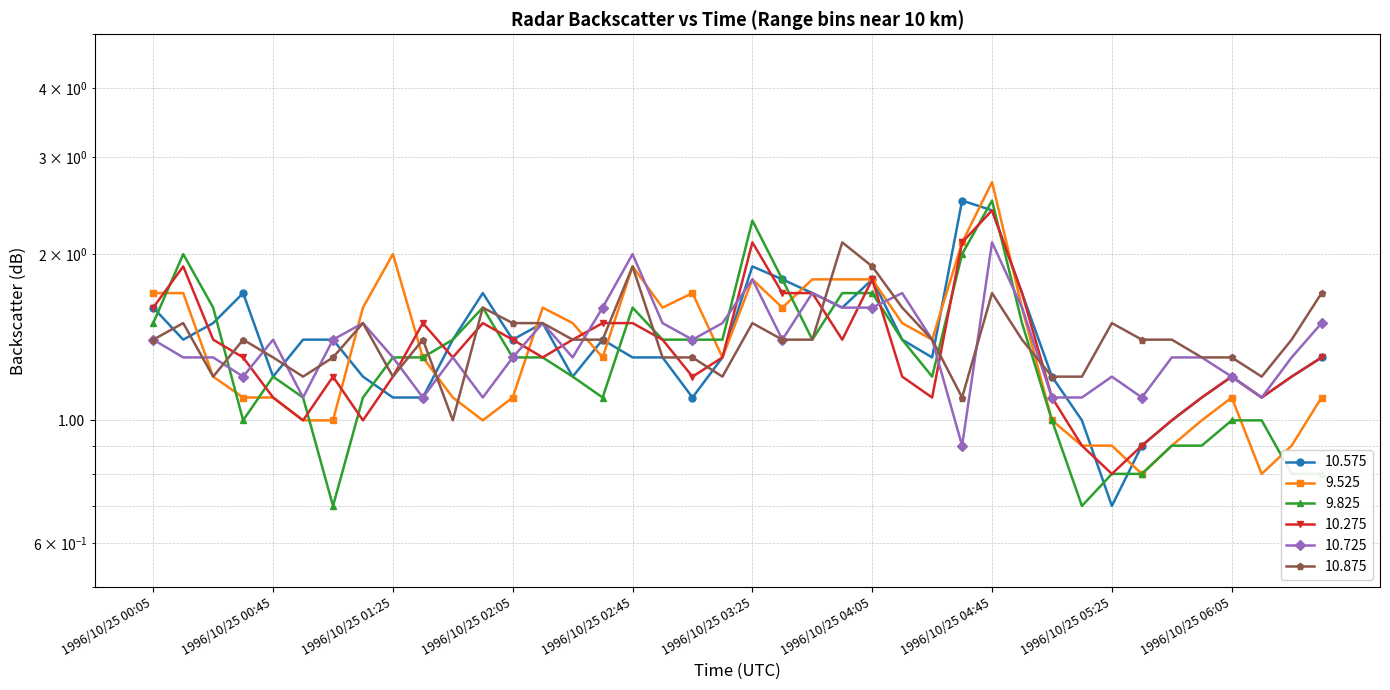

Is this an area chart (filled region under the line)?

No